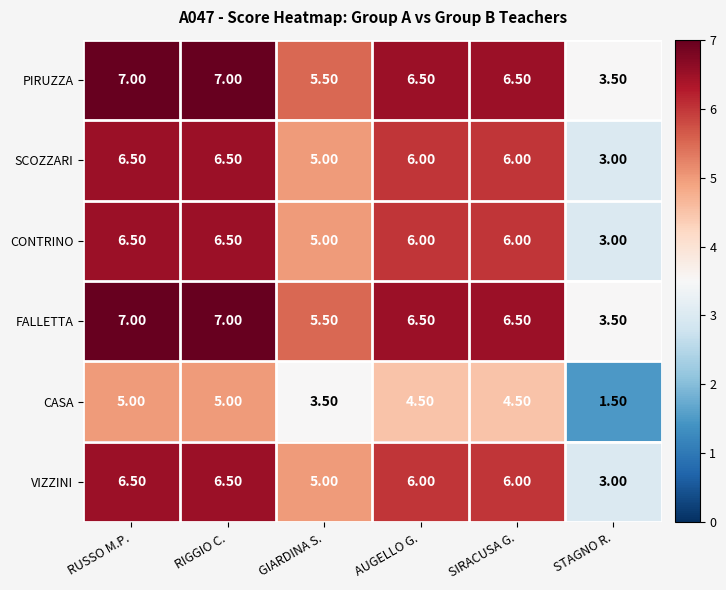

What is the difference between the maximum and minimum values in the FALLETTA series?

3.5